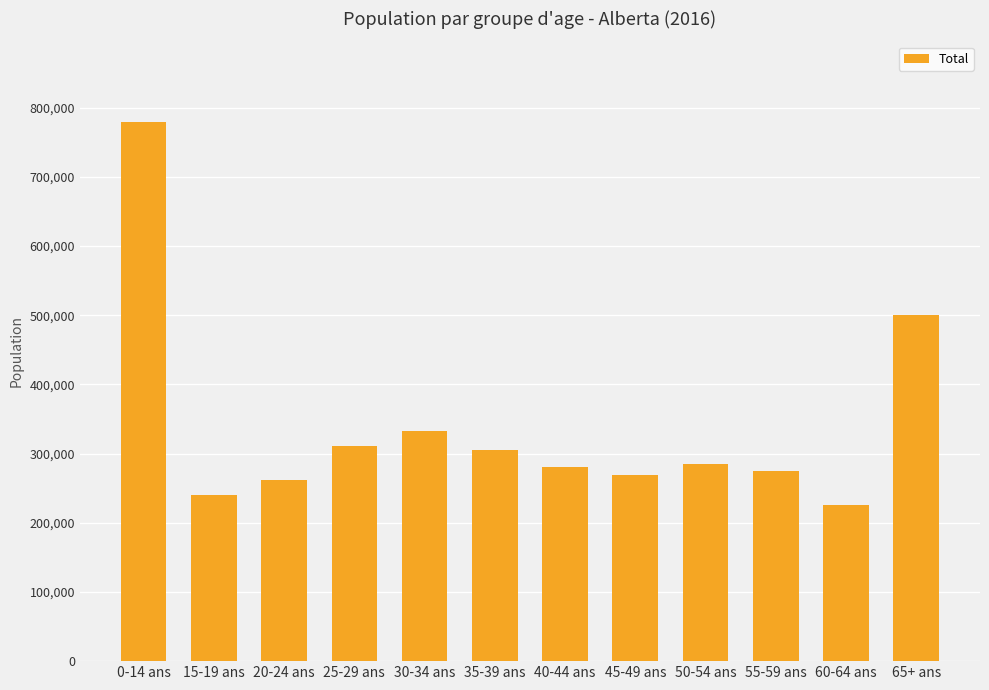

What is the average value?

338931